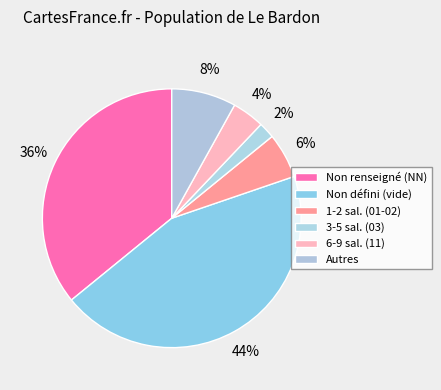

Is there any slice that represents more than half of the pie?

No